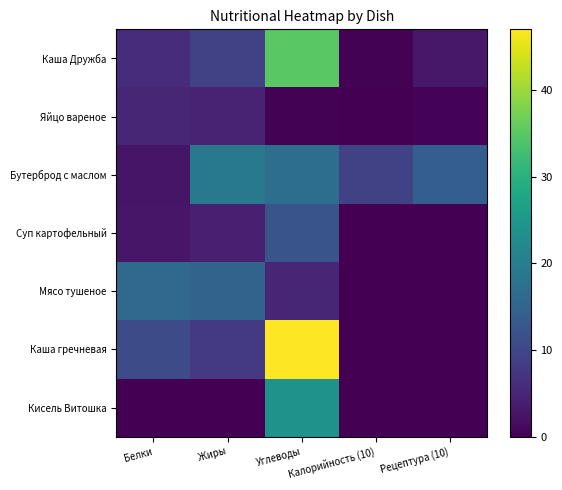

Reading left to right, list all the values displayed in this chart.

Каша Дружба: Белки=6.0	Жиры=9.0	Углеводы=35.0	Калорийность (10)=0.2	Рецептура (10)=3.0
Яйцо вареное: Белки=5.1	Жиры=4.6	Углеводы=0.3	Калорийность (10)=0.1	Рецептура (10)=0.5
Бутерброд с маслом: Белки=2.7	Жиры=19.0	Углеводы=17.0	Калорийность (10)=9.3	Рецептура (10)=14.0
Суп картофельный: Белки=2.9	Жиры=4.1	Углеводы=12.3	Калорийность (10)=0.0	Рецептура (10)=0.0
Мясо тушеное: Белки=16.0	Жиры=15.0	Углеводы=5.0	Калорийность (10)=0.0	Рецептура (10)=0.0
Каша гречневая: Белки=11.0	Жиры=7.9	Углеводы=47.0	Калорийность (10)=0.0	Рецептура (10)=0.0
Кисель Витошка: Белки=0.0	Жиры=0.0	Углеводы=24.0	Калорийность (10)=0.0	Рецептура (10)=0.0